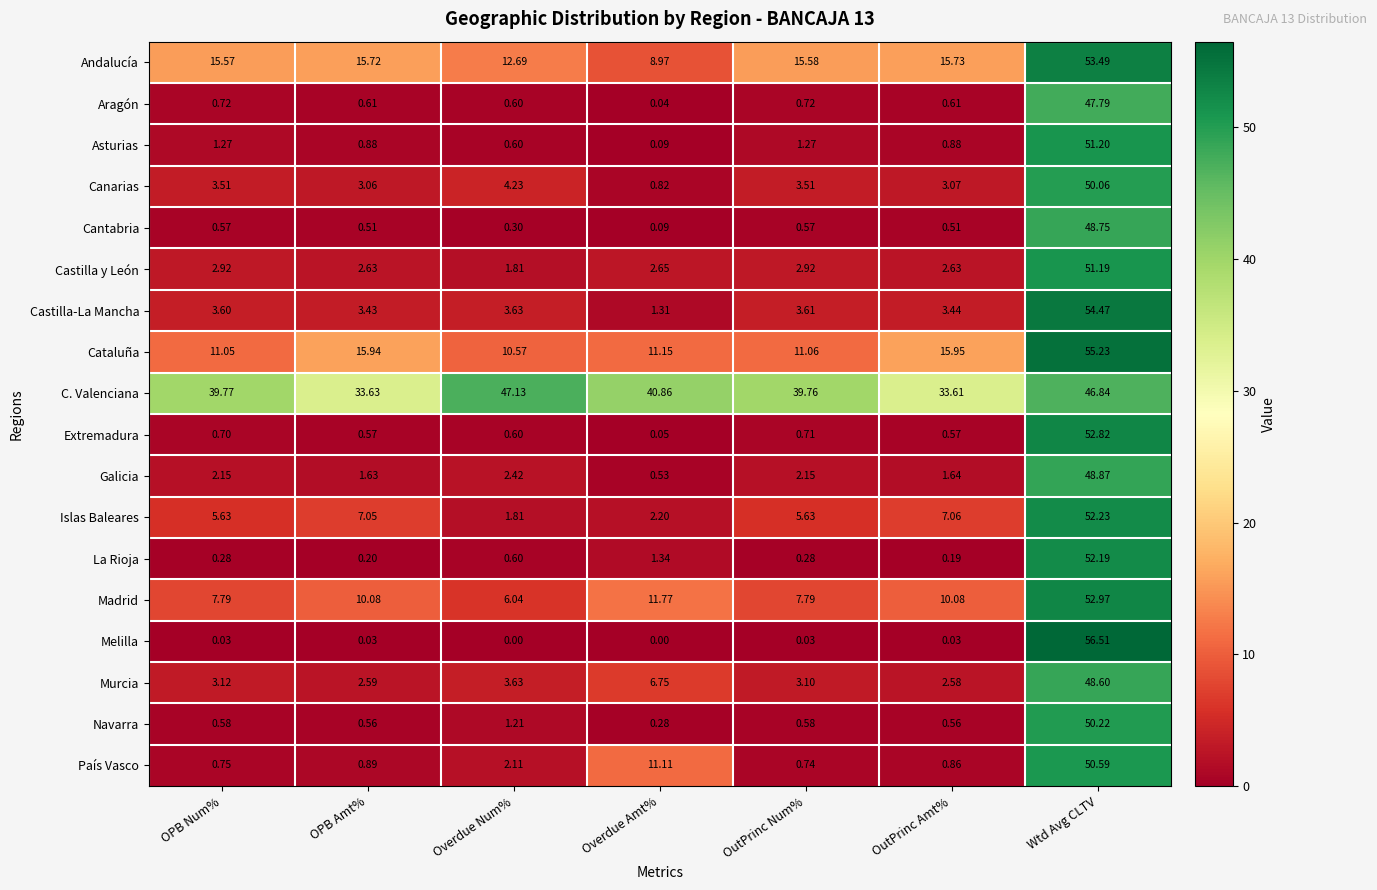

Which series has the largest range (max minus min)?

Melilla